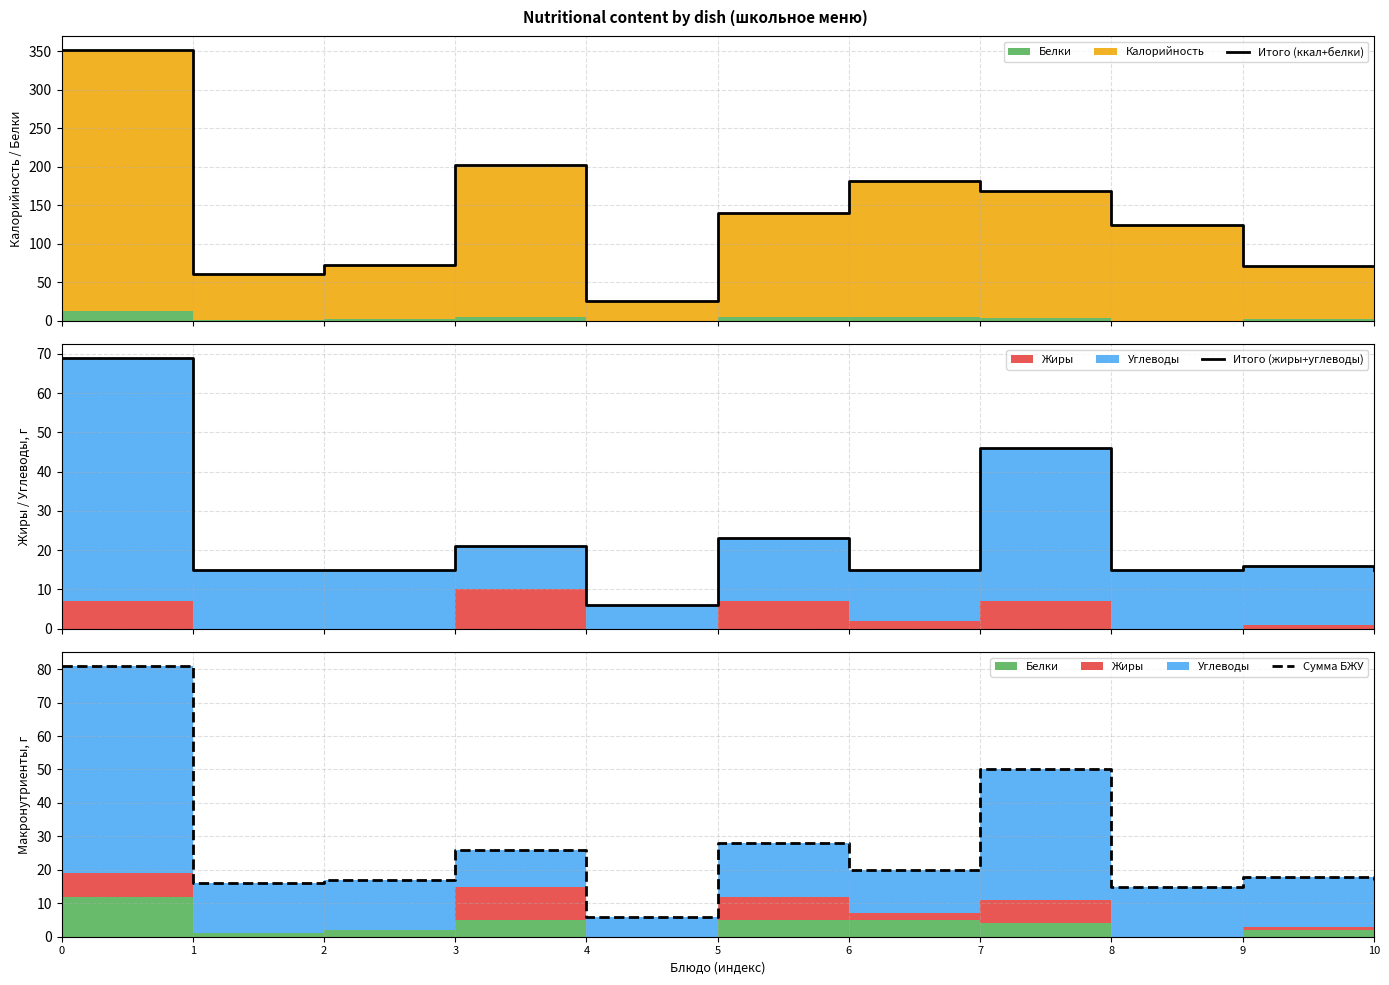

Reading left to right, what are all the values shown in this chart?

Итого (ккал+белки): 352	61	72	202	26	140	181	168	124	71	71
Итого (жиры+углеводы): 69	15	15	21	6	23	15	46	15	16	15
Сумма БЖУ: 81	16	17	26	6	28	20	50	15	18	17